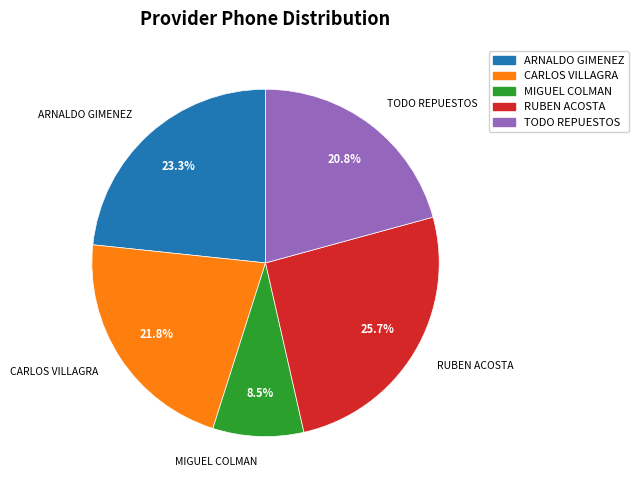

What is the largest slice in the pie chart?

RUBEN ACOSTA